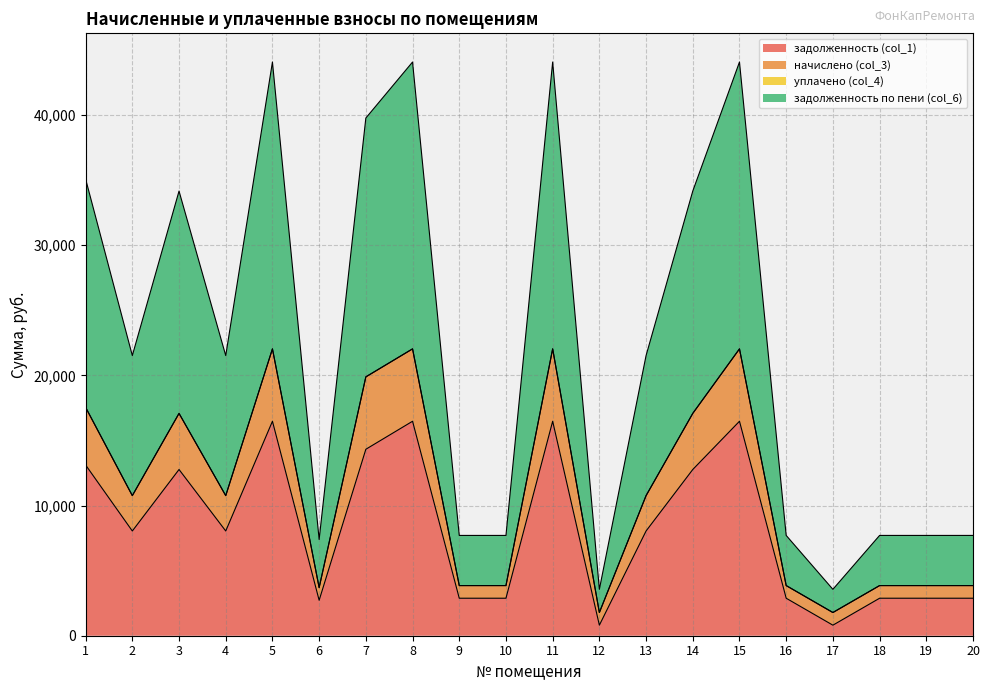

What is the total value across all series at 3?

34154.4